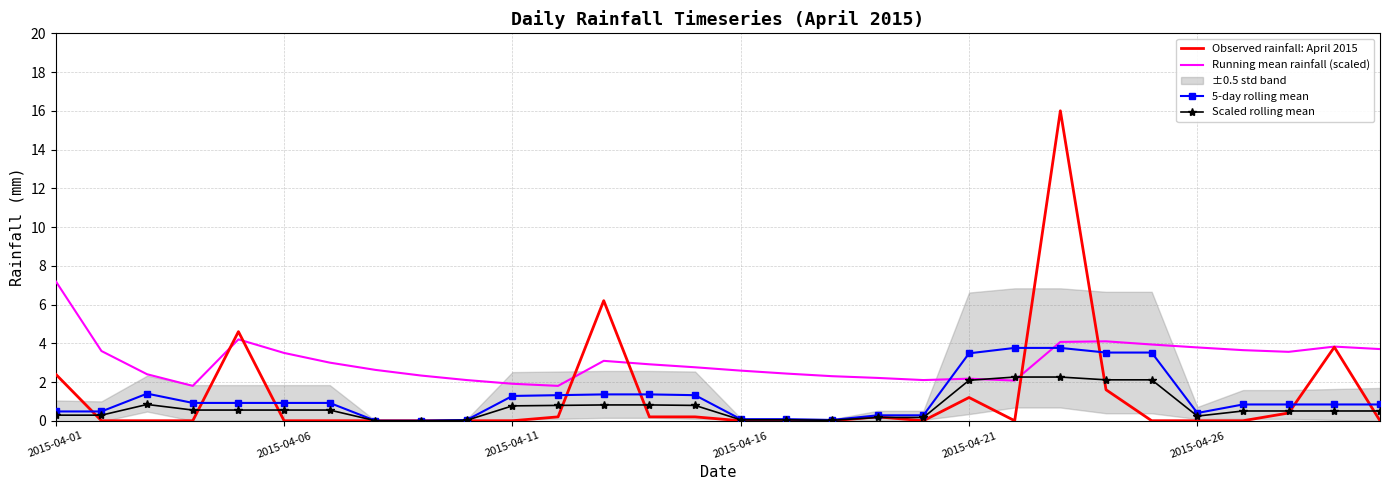

Which series ends up on top after the final intersection of 5-day rolling mean and Running mean rainfall (scaled)?

Running mean rainfall (scaled)